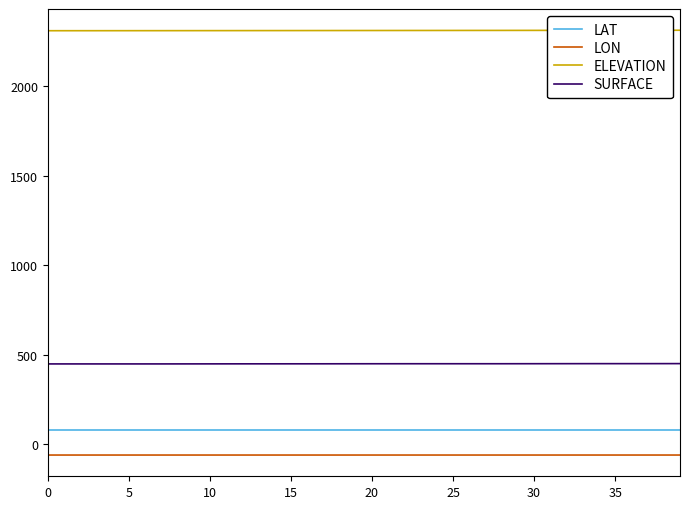

Rank the series by their maximum value, from highest to lowest.

ELEVATION, SURFACE, LAT, LON